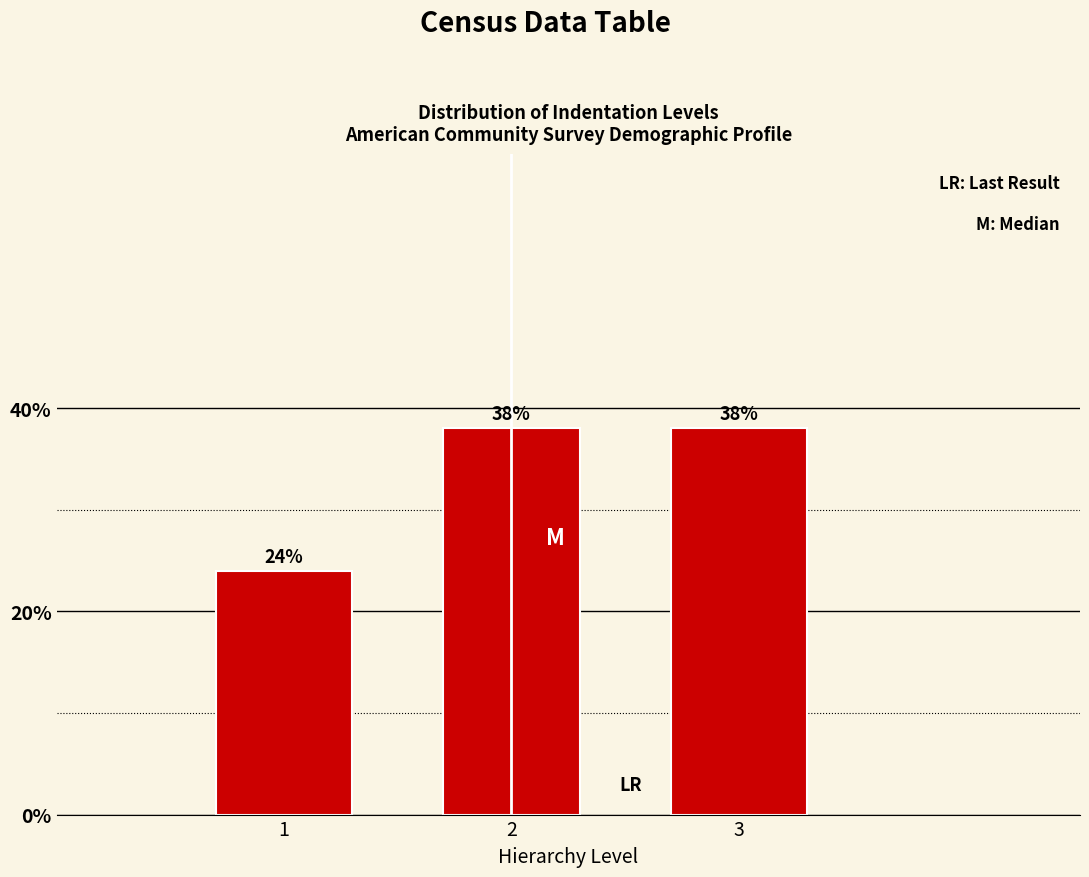

Are the bars horizontal?

No